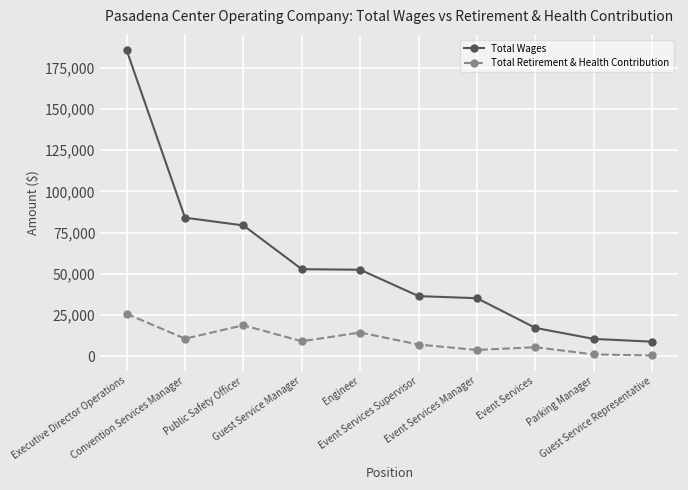

What are all the series names shown in the legend?

Total Wages, Total Retirement & Health Contribution